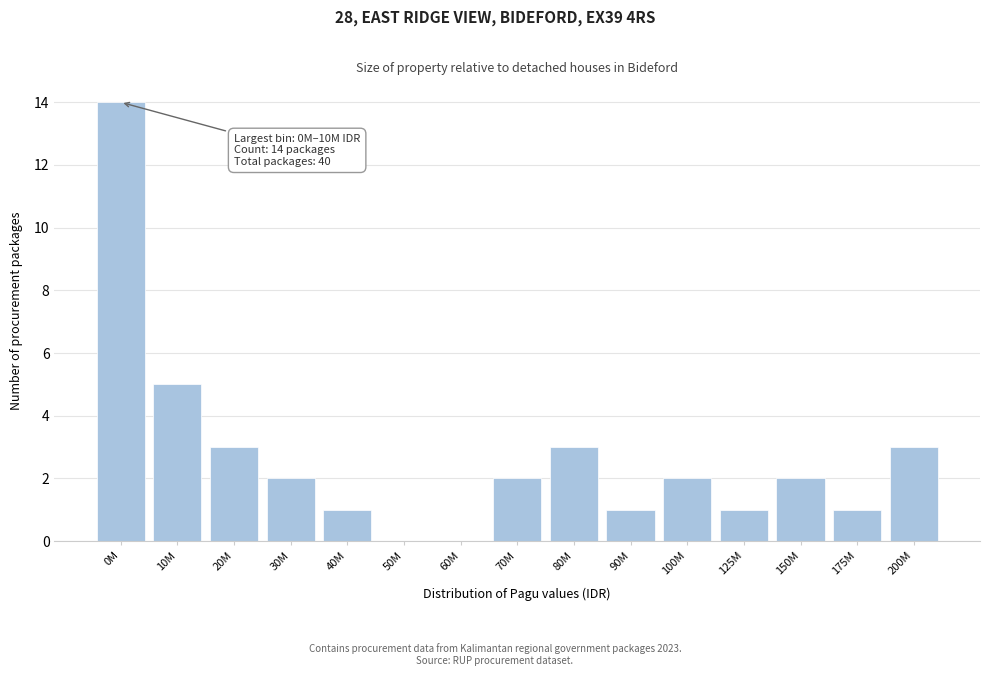

Reading right to left, list all the values displayed in this chart.

200M=3	175M=1	150M=2	125M=1	100M=2	90M=1	80M=3	70M=2	60M=0	50M=0	40M=1	30M=2	20M=3	10M=5	0M=14